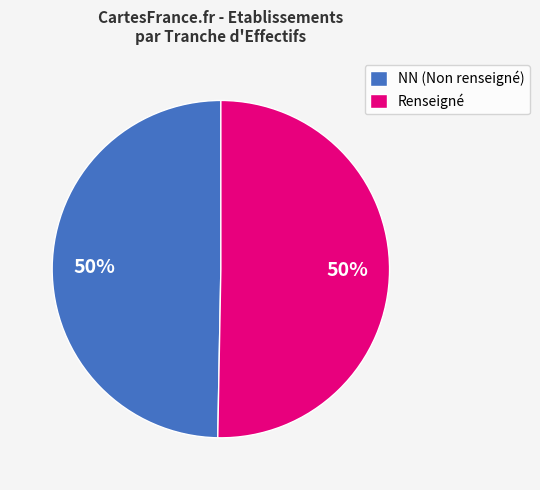

Combined, do Renseigné and NN (Non renseigné) account for over 50%?

Yes